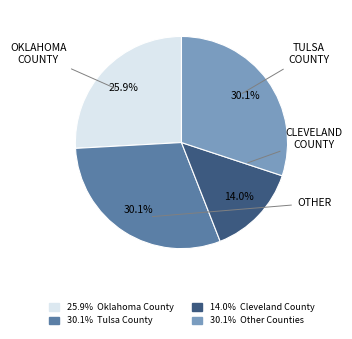

Is there a majority slice in this chart?

No